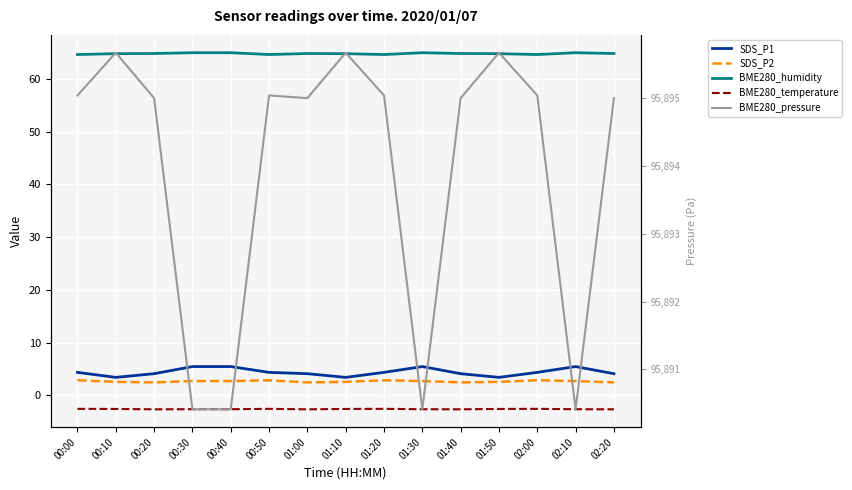

Reading left to right, list all the values displayed in this chart.

SDS_P1: 4.3	3.4	4.1	5.5	5.5	4.3	4.1	3.4	4.3	5.5	4.1	3.4	4.3	5.5	4.1
SDS_P2: 2.9	2.5	2.5	2.7	2.7	2.9	2.5	2.5	2.9	2.7	2.5	2.5	2.9	2.7	2.5
BME280_humidity: 64.7	64.8	64.8	65.0	65.0	64.7	64.8	64.8	64.7	65.0	64.8	64.8	64.7	65.0	64.8
BME280_temperature: -2.6	-2.6	-2.7	-2.6	-2.6	-2.6	-2.7	-2.6	-2.6	-2.6	-2.7	-2.6	-2.6	-2.6	-2.7
BME280_pressure: 95895.0	95895.7	95895.0	95890.4	95890.4	95895.0	95895.0	95895.7	95895.0	95890.4	95895.0	95895.7	95895.0	95890.4	95895.0